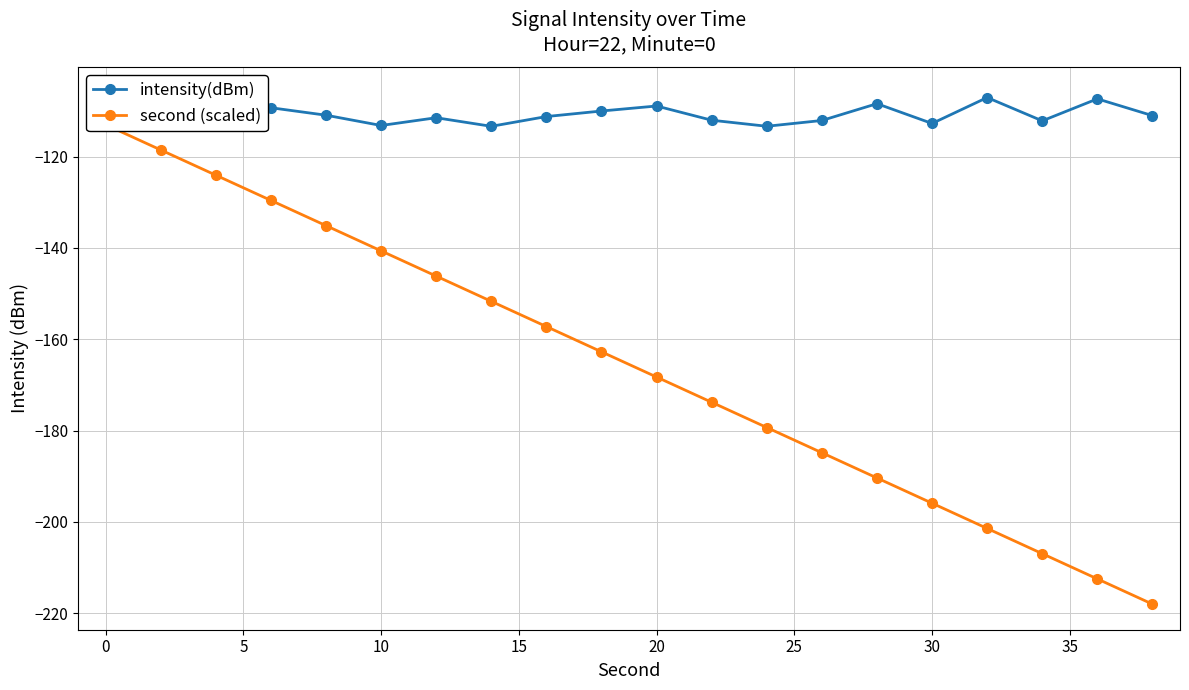

True or false: second (scaled) and intensity(dBm) intersect in this chart.

False